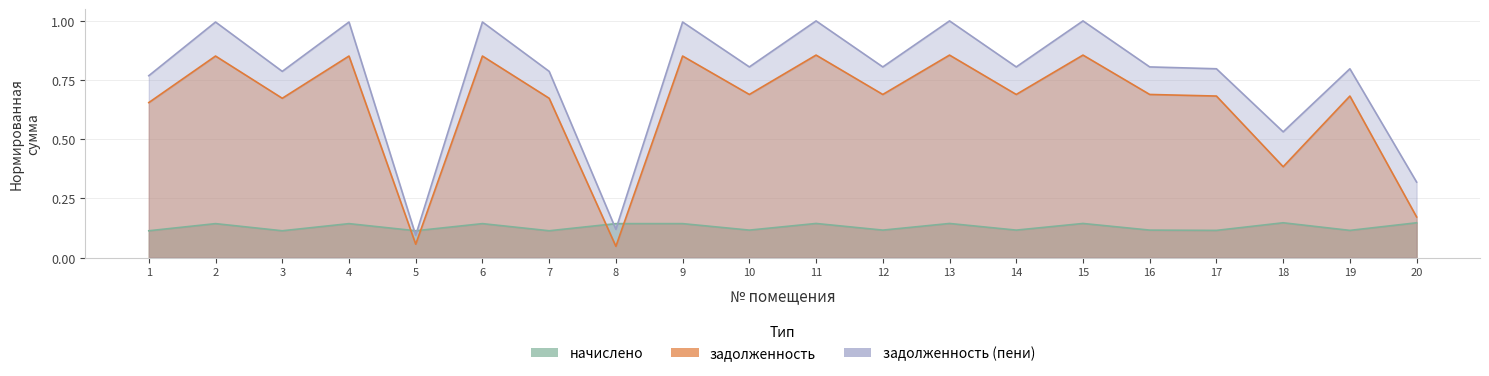

Which category has the highest value in the задолженность (пени) series?

11